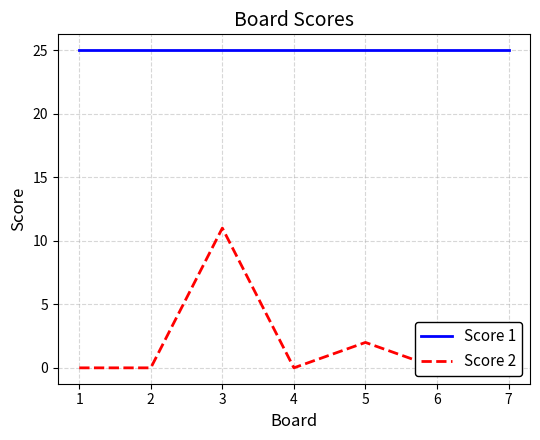

What is the highest value of the Score 2 series?

11